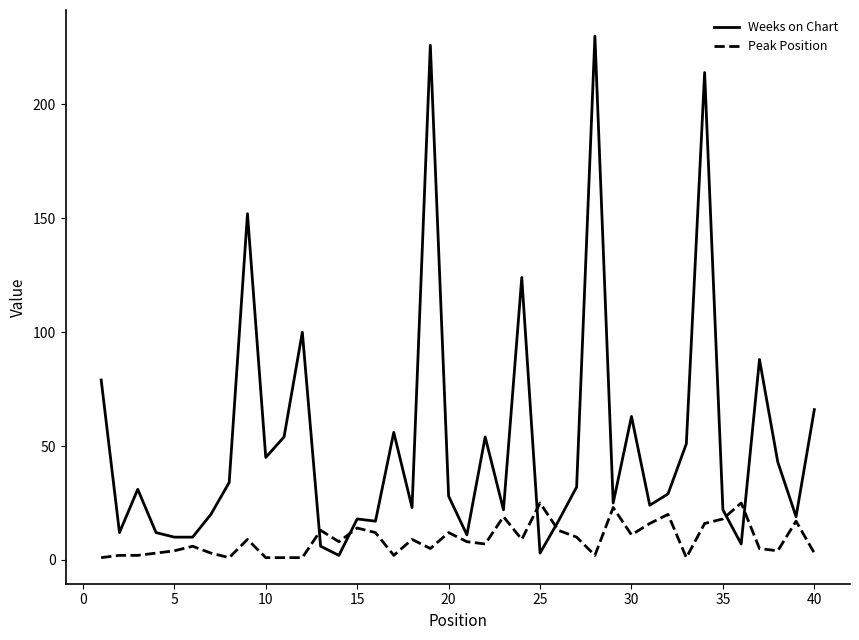

Does the chart display data point markers on the line(s)?

No